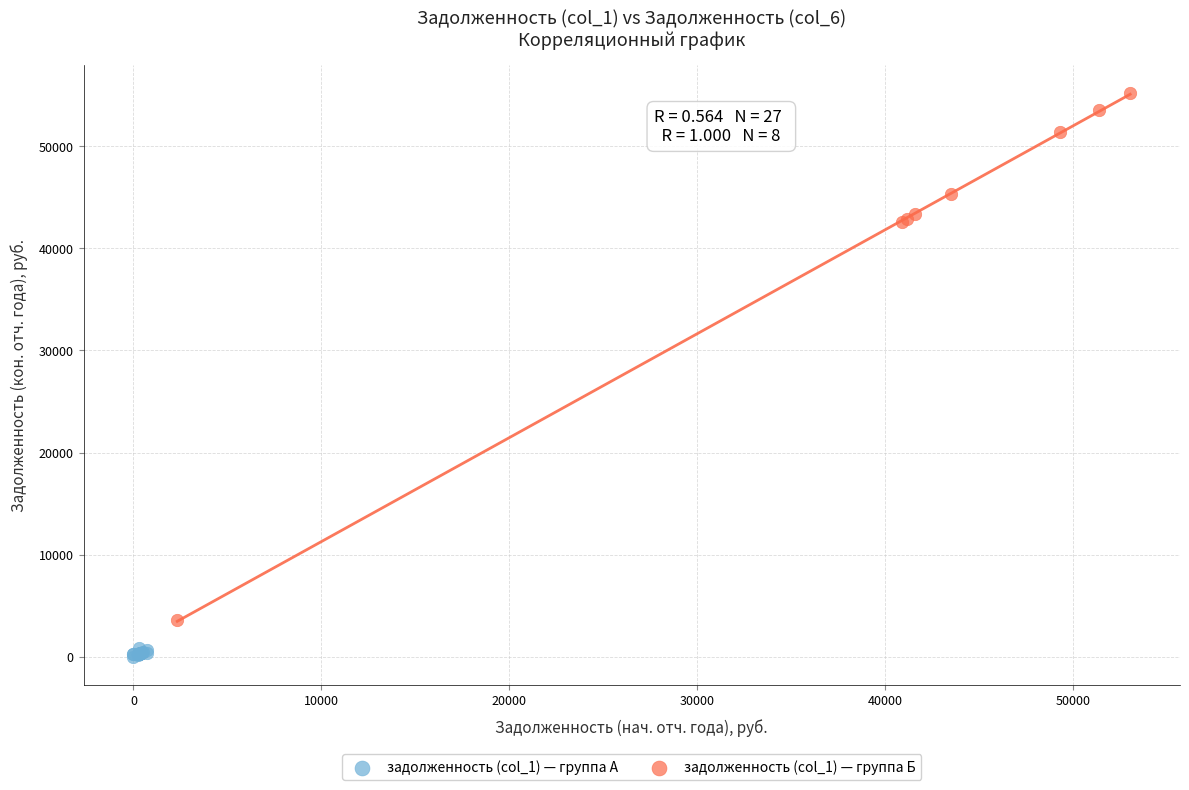

Which series has the widest spread of Y values?

задолженность (col_1) — группа Б